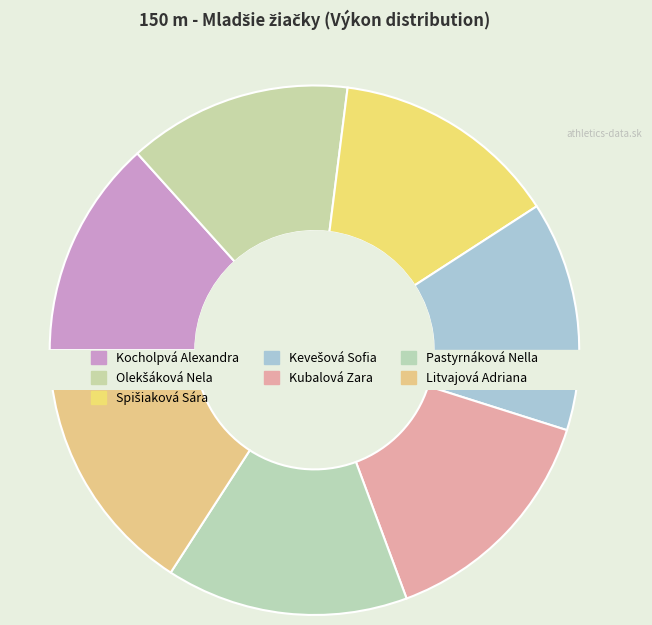

What is the total percentage of Olekšáková Nela and Kubalová Zara?

28.1%